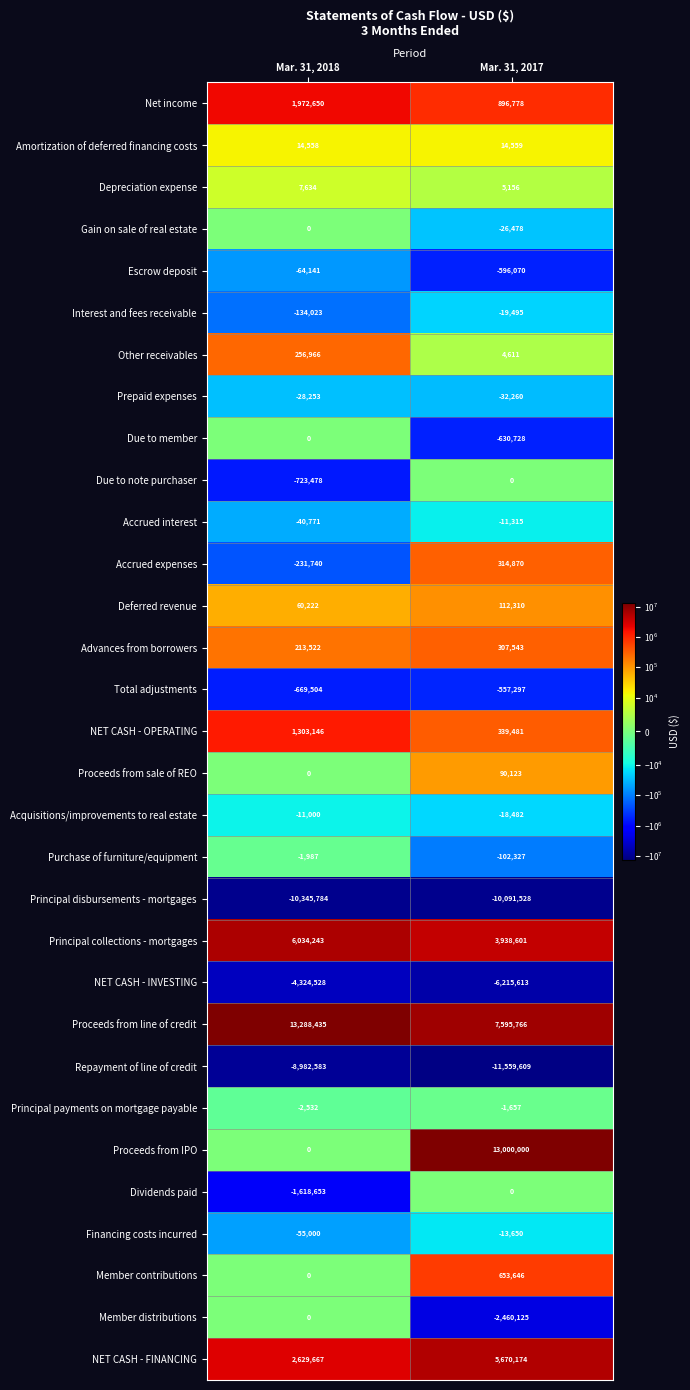

What is the sum of all Purchase of furniture/equipment values?

-104314